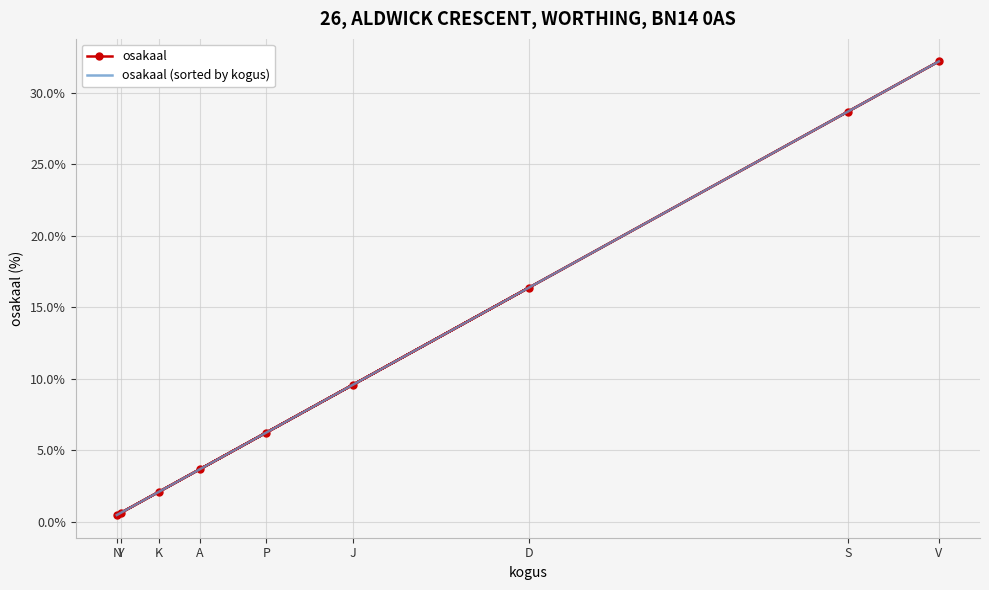

At which label does osakaal reach its peak?

V